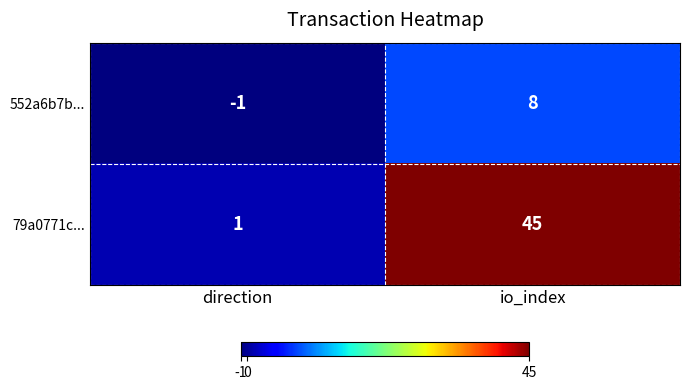

At which category is the sum across all series the highest?

io_index